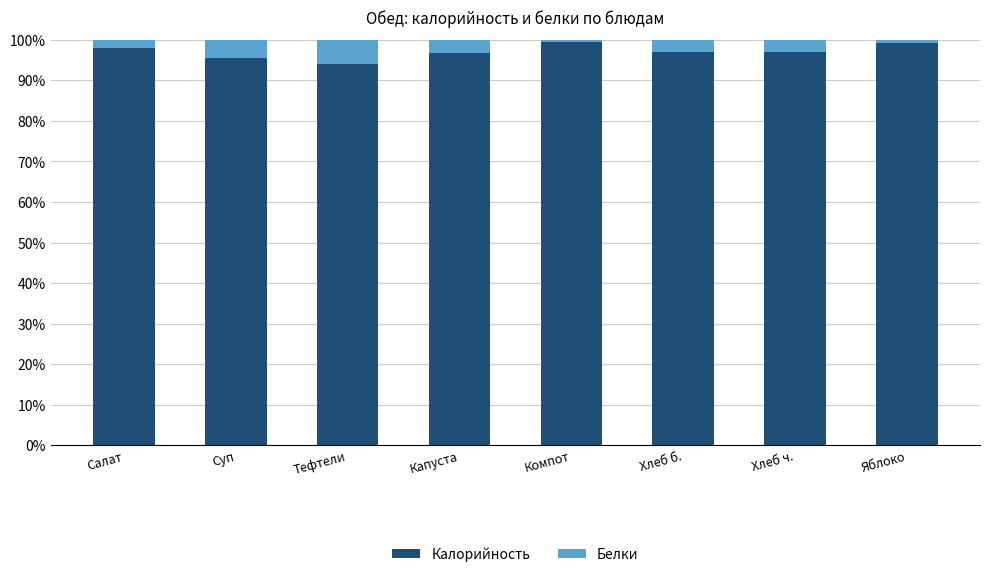

What is the minimum value for Калорийность?

94.1